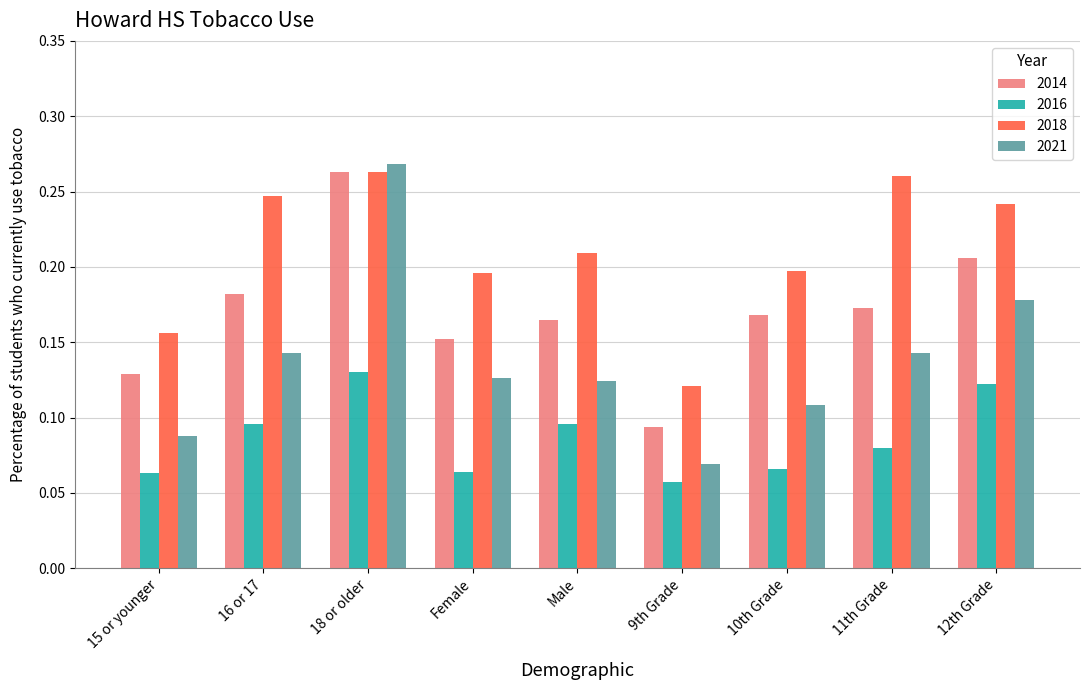

What is the total value across all series at 15 or younger?

0.4